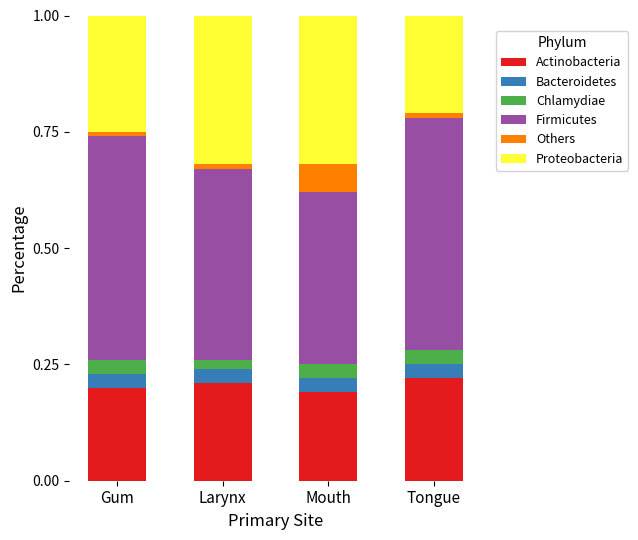

True or false: Actinobacteria has a value of 0.2 at Mouth.

True